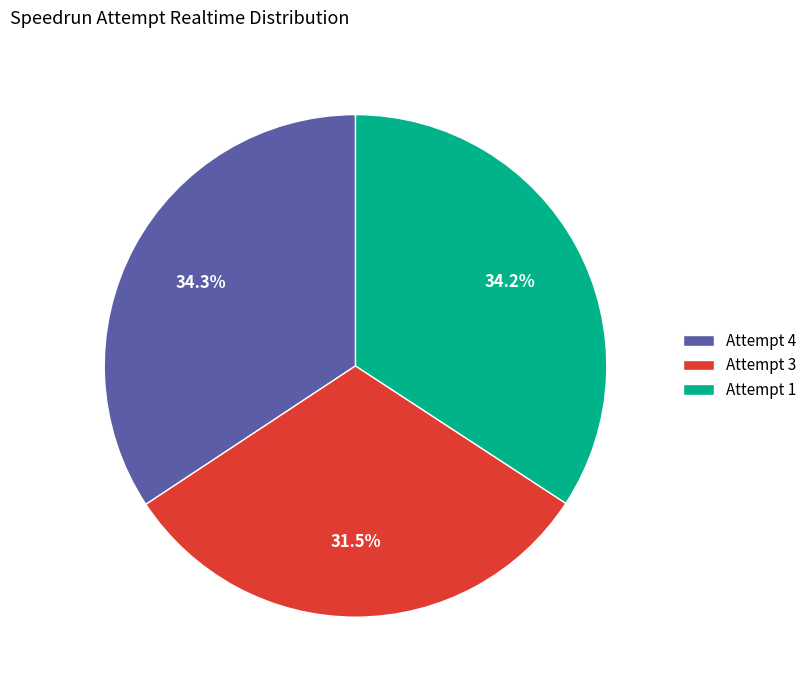

What percentage is the Attempt 1 slice, to the nearest percent?

34%